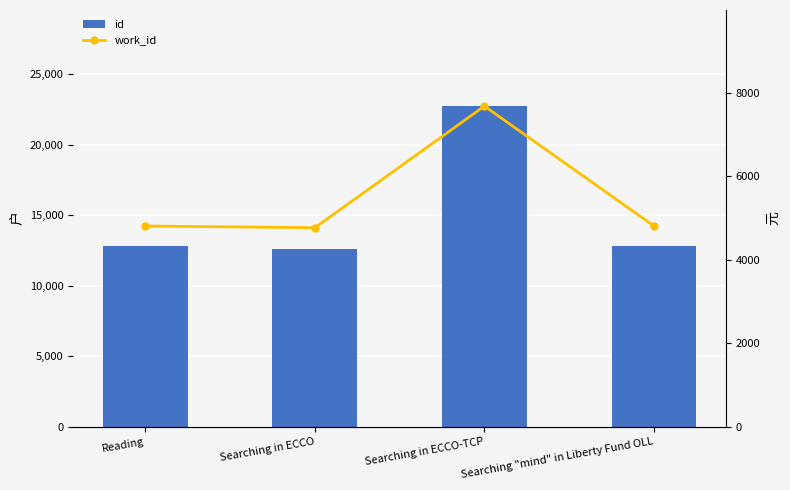

Where does the work_id series first go above 4803?

Searching in ECCO-TCP